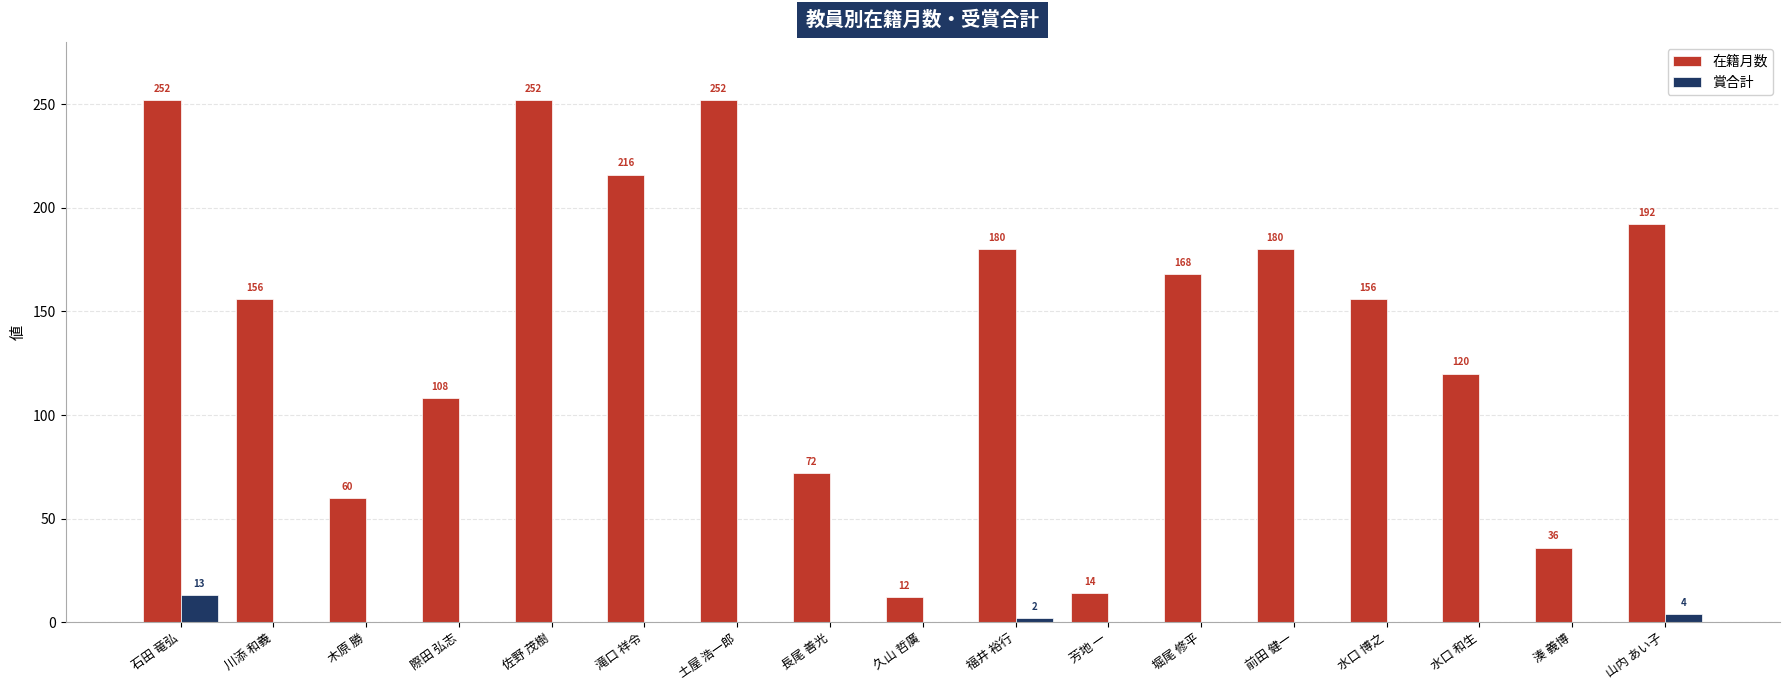

Reading right to left, what are all the values shown in this chart?

在籍月数: 山内 あい子=192	湊 義博=36	水口 和生=120	水口 博之=156	前田 健一=180	堀尾 修平=168	芳地 一=14	福井 裕行=180	久山 哲廣=12	長尾 善光=72	土屋 浩一郎=252	滝口 祥令=216	佐野 茂樹=252	際田 弘志=108	木原 勝=60	川添 和義=156	石田 竜弘=252
賞合計: 山内 あい子=4	湊 義博=0	水口 和生=0	水口 博之=0	前田 健一=0	堀尾 修平=0	芳地 一=0	福井 裕行=2	久山 哲廣=0	長尾 善光=0	土屋 浩一郎=0	滝口 祥令=0	佐野 茂樹=0	際田 弘志=0	木原 勝=0	川添 和義=0	石田 竜弘=13